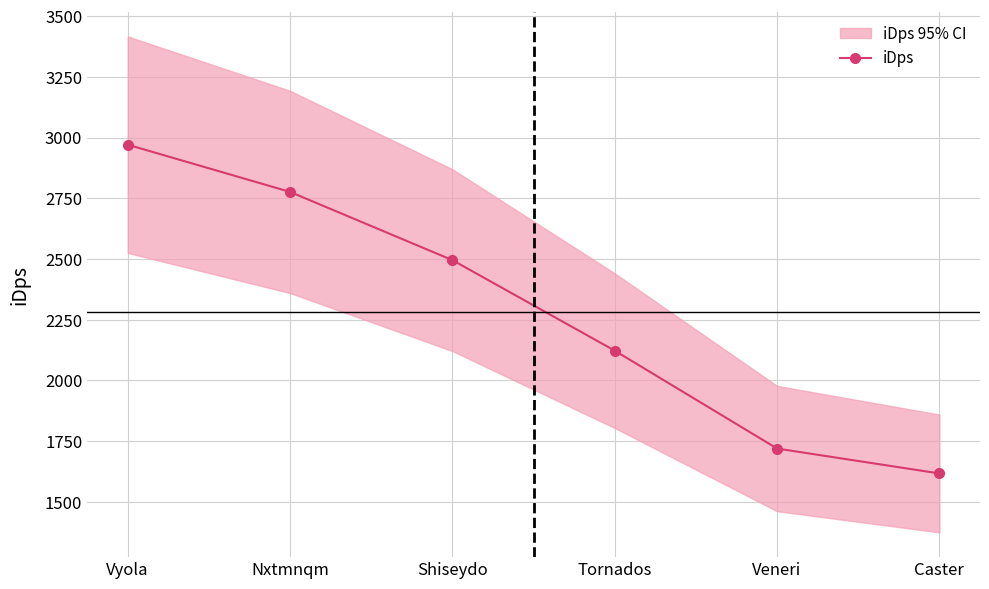

Does the chart display data point markers on the line(s)?

Yes